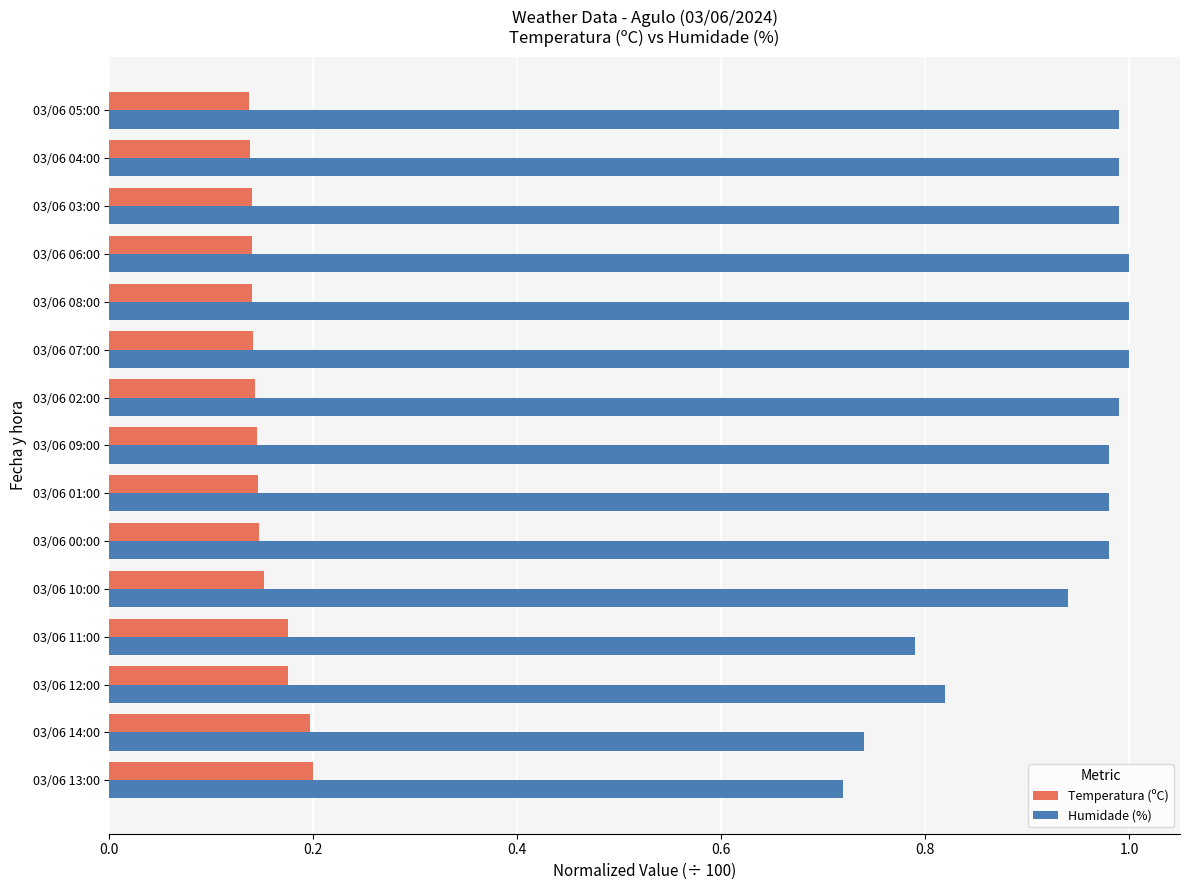

List the series in order of their peak value, lowest first.

Temperatura (ºC), Humidade (%)